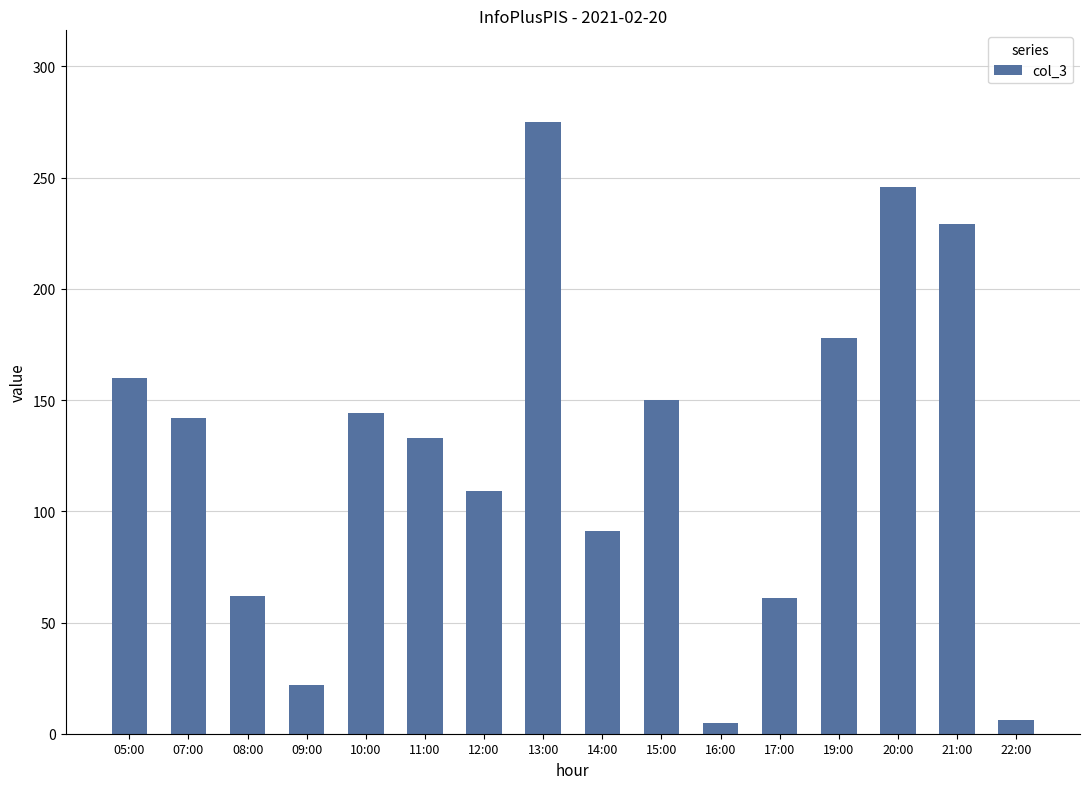

Which label corresponds to the largest value in the chart?

13:00